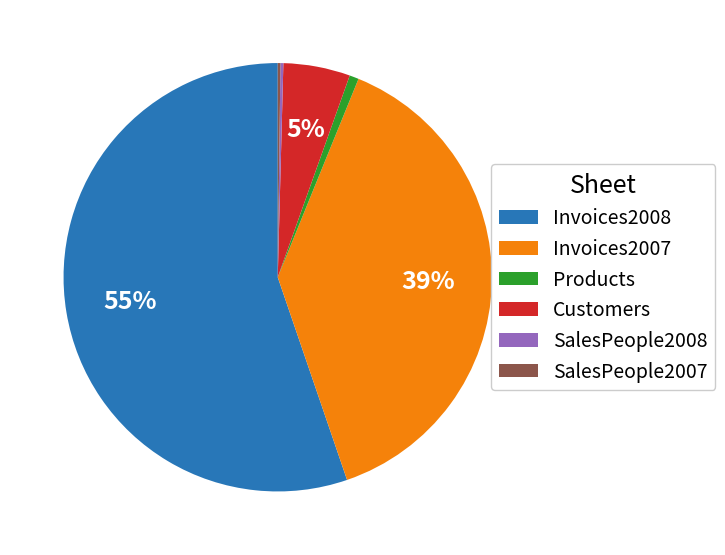

Is the sum of Invoices2008 and Customers greater than half?

Yes